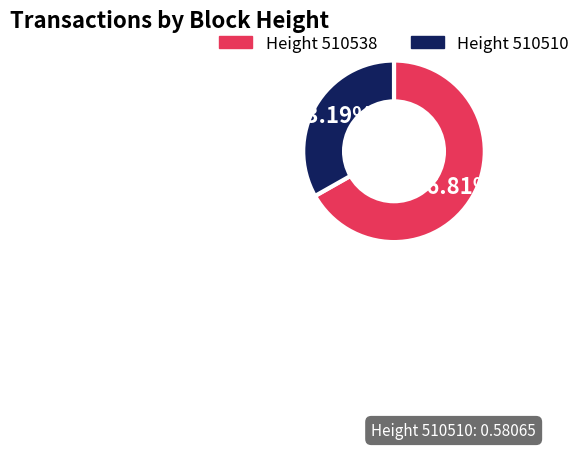

Does any single category account for the majority?

Yes